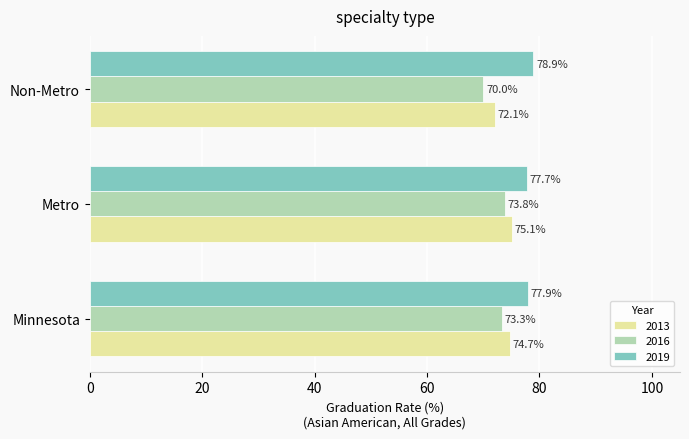

What is the maximum value shown in the chart?

78.9